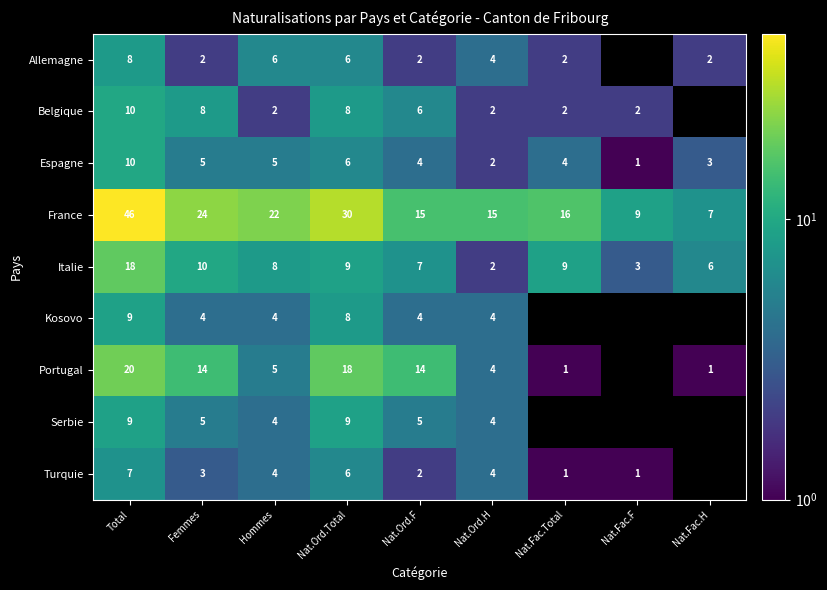

Is it true that France equals 61.6 at Total?

False